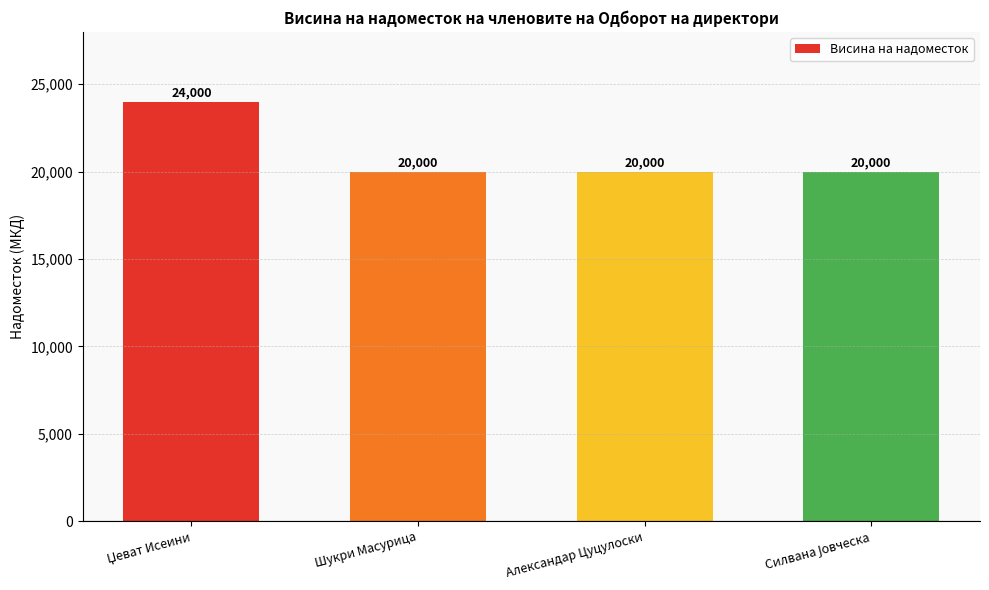

Is it true that the value at Александар Цуцулоски is 20000?

True